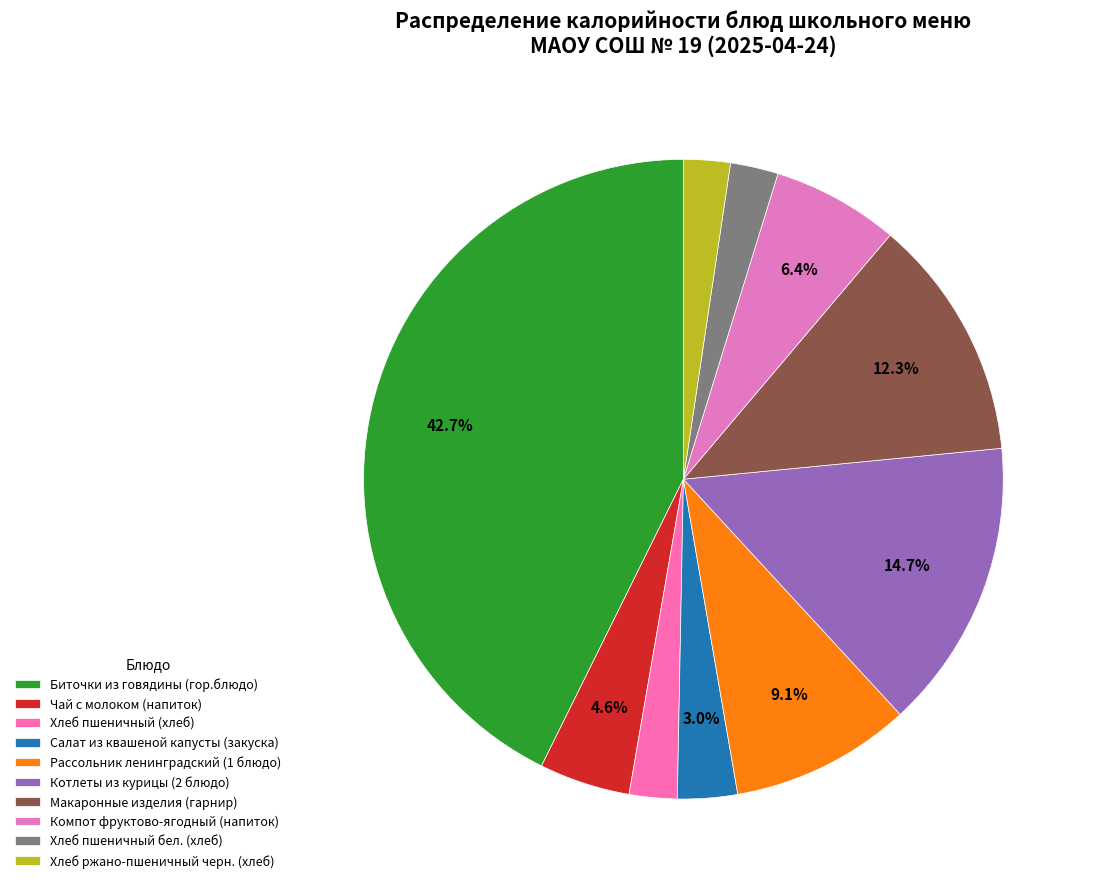

Rank the categories by value from highest to lowest.

Биточки из говядины (гор.блюдо), Котлеты из курицы (2 блюдо), Макаронные изделия (гарнир), Рассольник ленинградский (1 блюдо), Компот фруктово-ягодный (напиток), Чай с молоком (напиток), Салат из квашеной капусты (закуска), Хлеб пшеничный (хлеб), Хлеб пшеничный бел. (хлеб), Хлеб ржано-пшеничный черн. (хлеб)